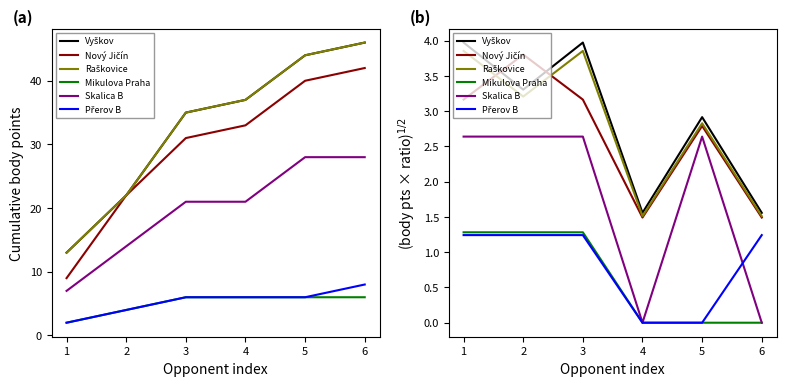

Is it true that Nový Jičín equals 3.8 at 2?

True